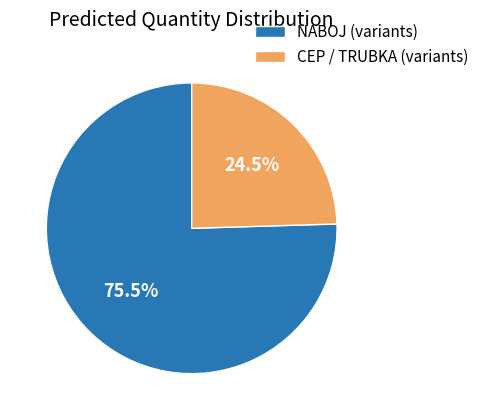

How many segments does this pie chart have?

2